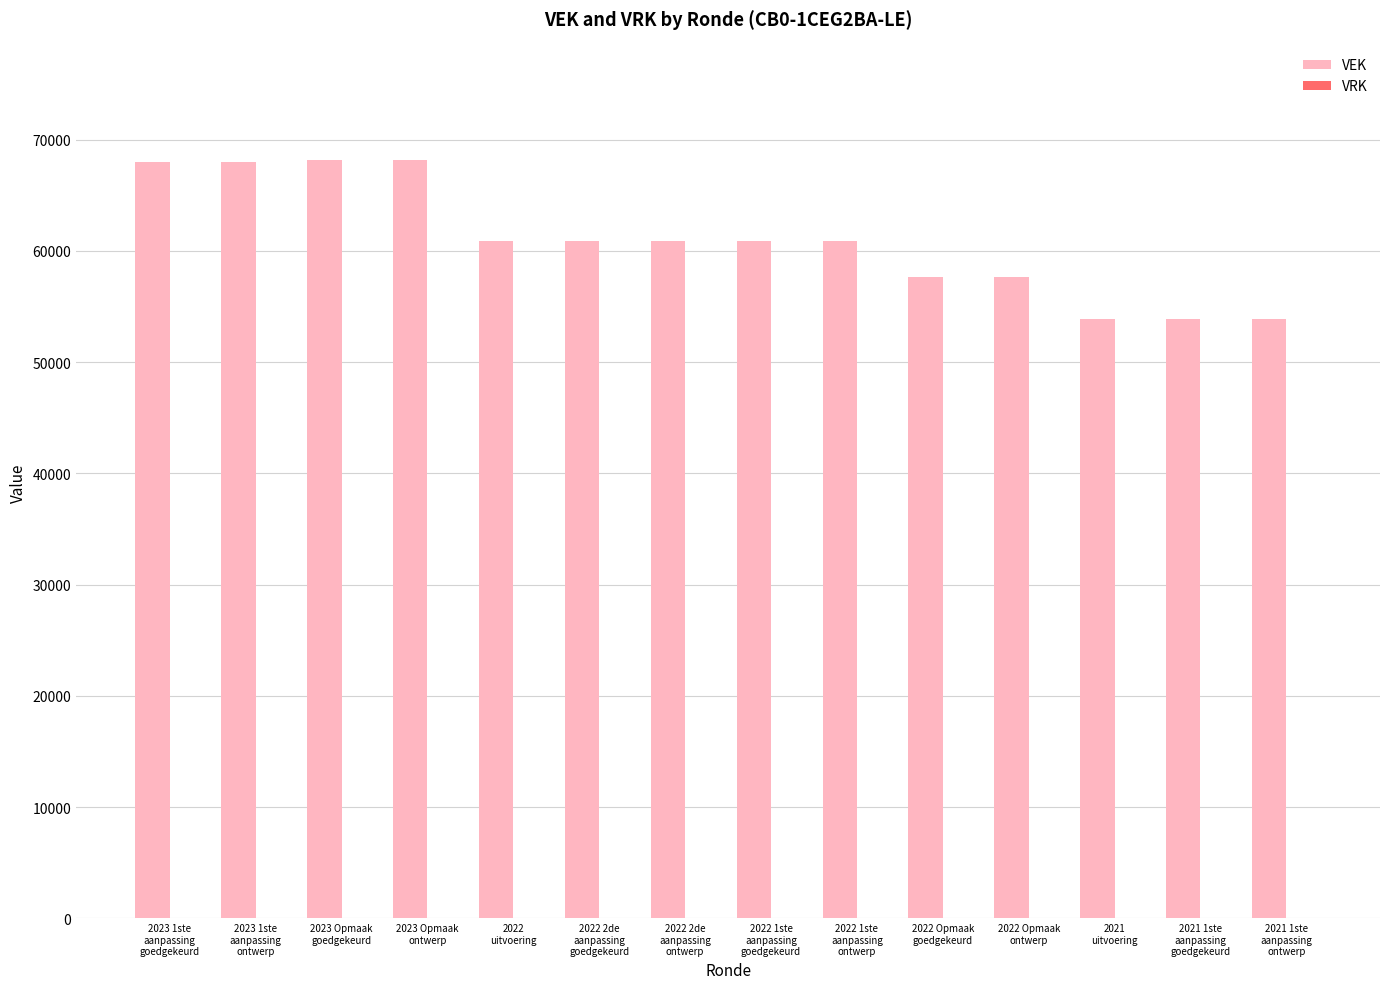

What is the smallest value displayed?

53876